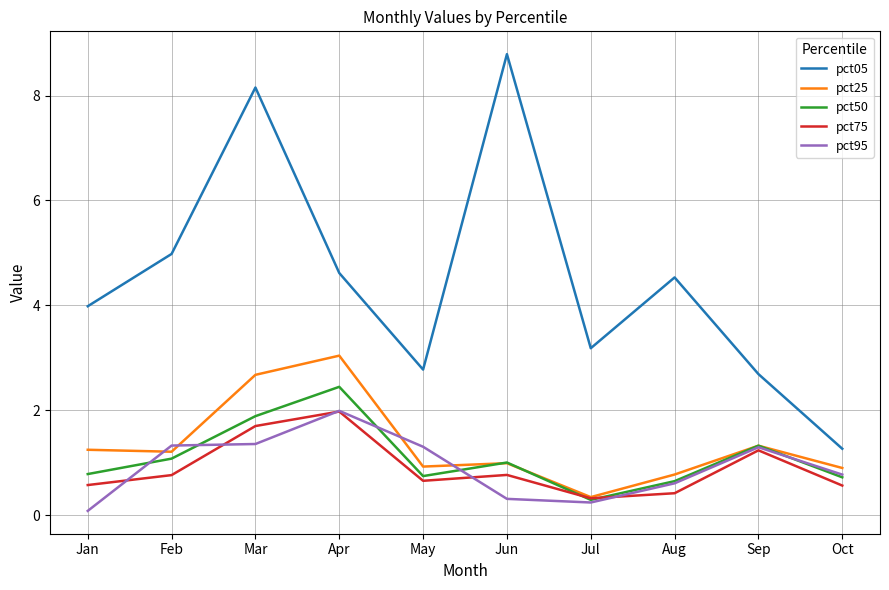

The value of pct05 at Apr is 7.1. True or false?

False